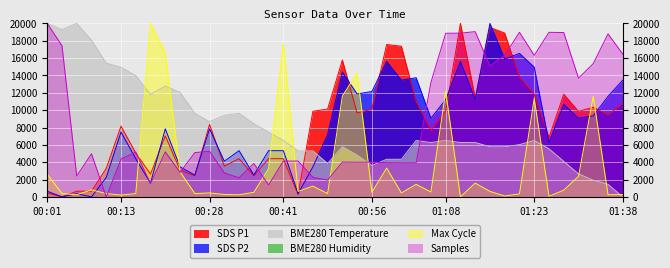

Where is the first local maximum for SDS_P1?

00:13